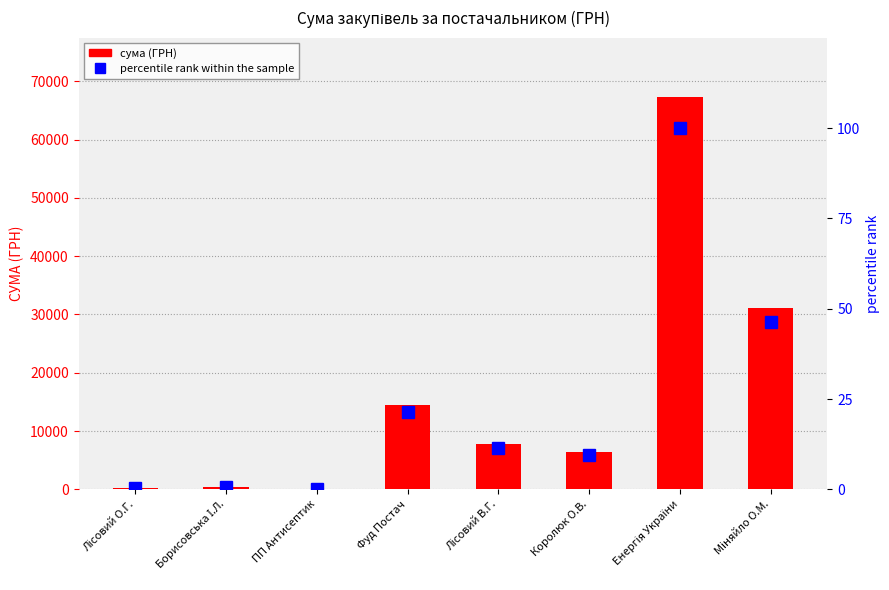

What is the difference between the highest and lowest values at Лісовий О.Г.?

176.3